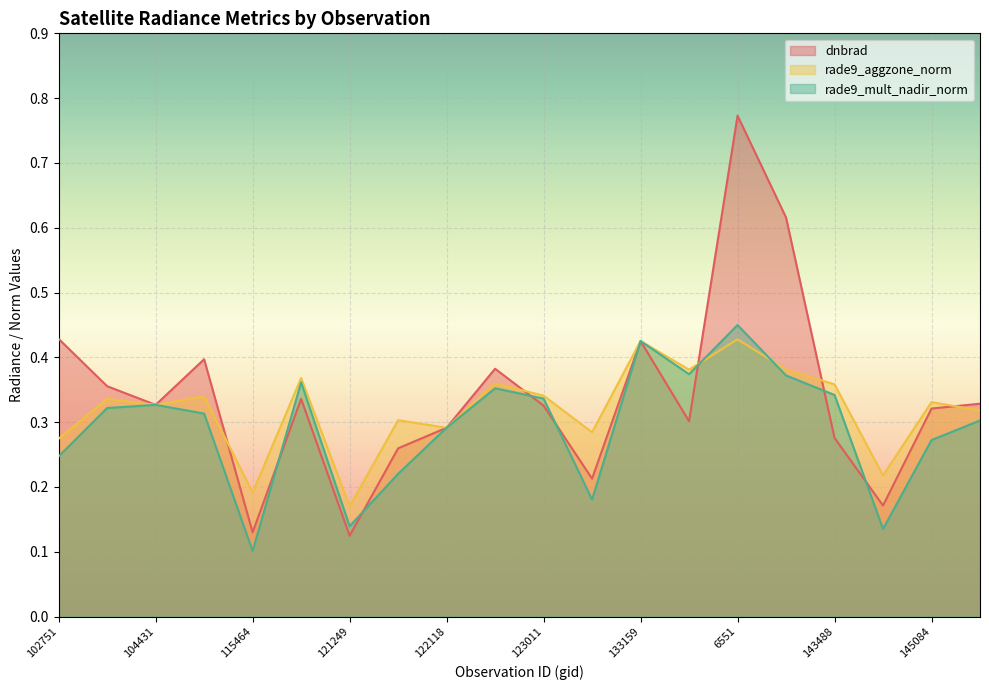

Between 115464 and 145084, which series saw the biggest shift?

dnbrad